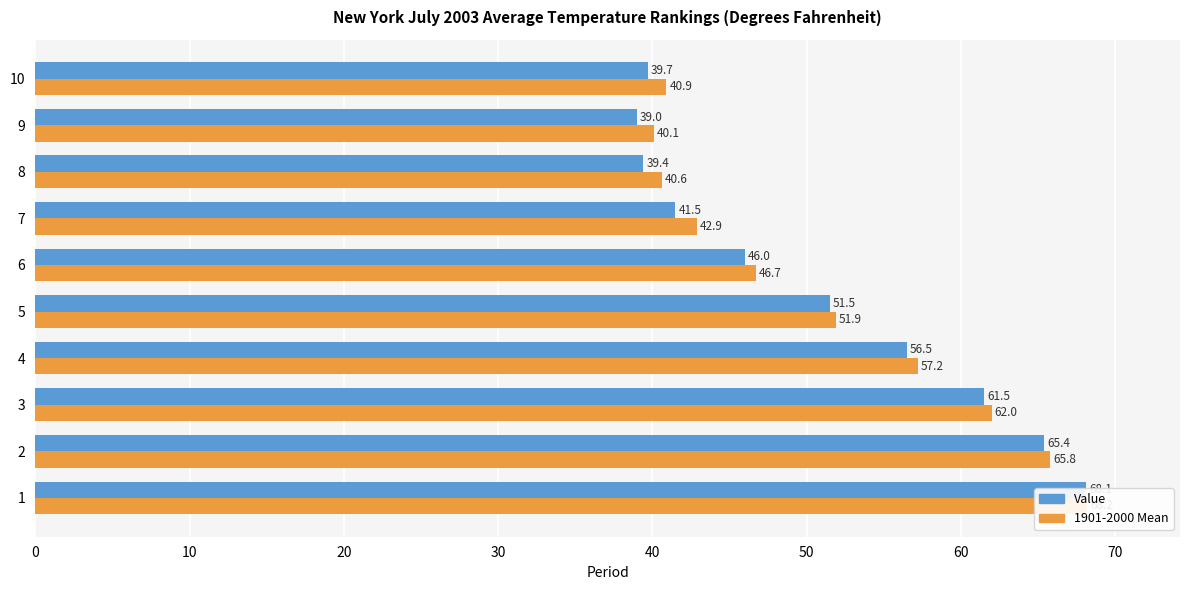

What position from the right is 50?

5